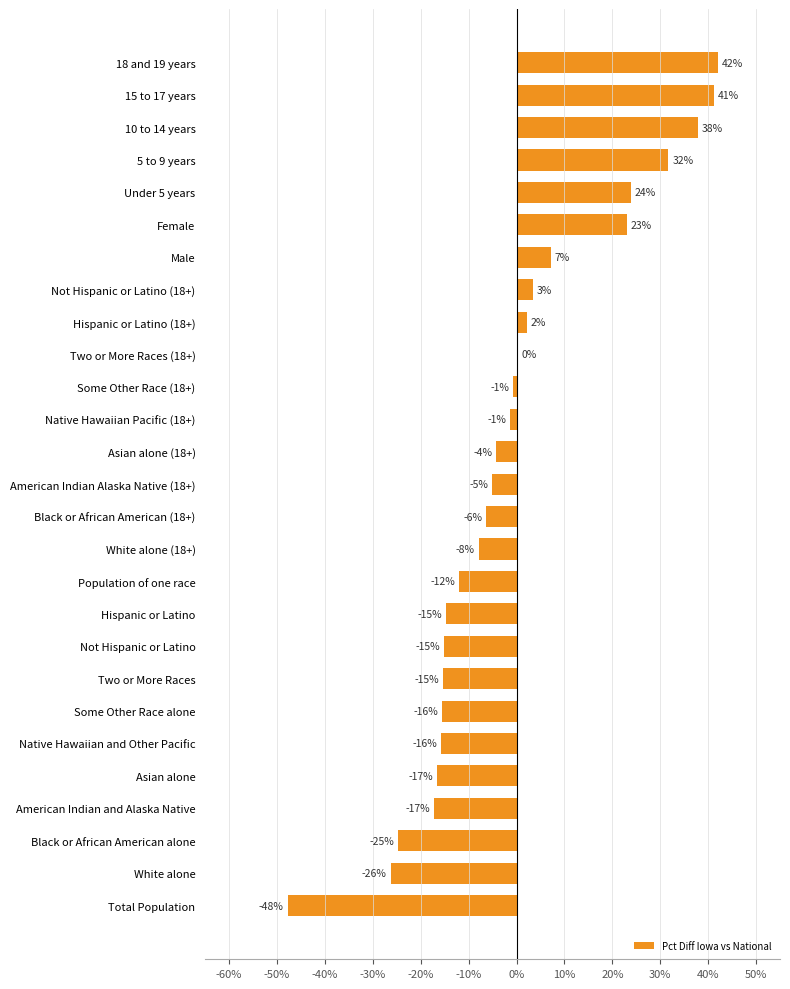

Are the bars horizontal?

Yes